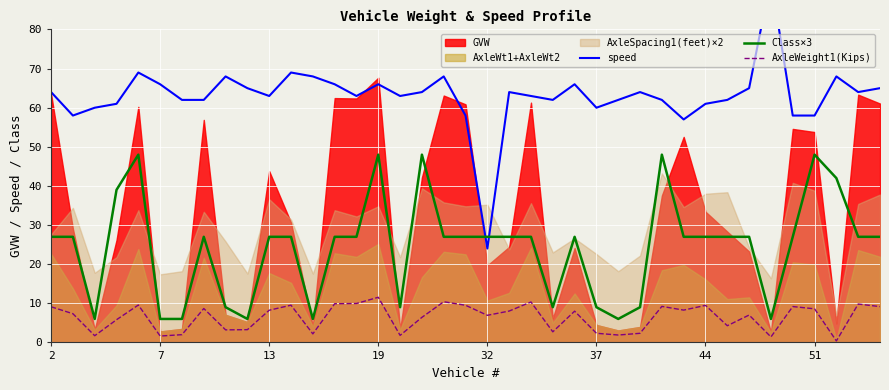

How many values in the Class×3 series exceed 27?

7